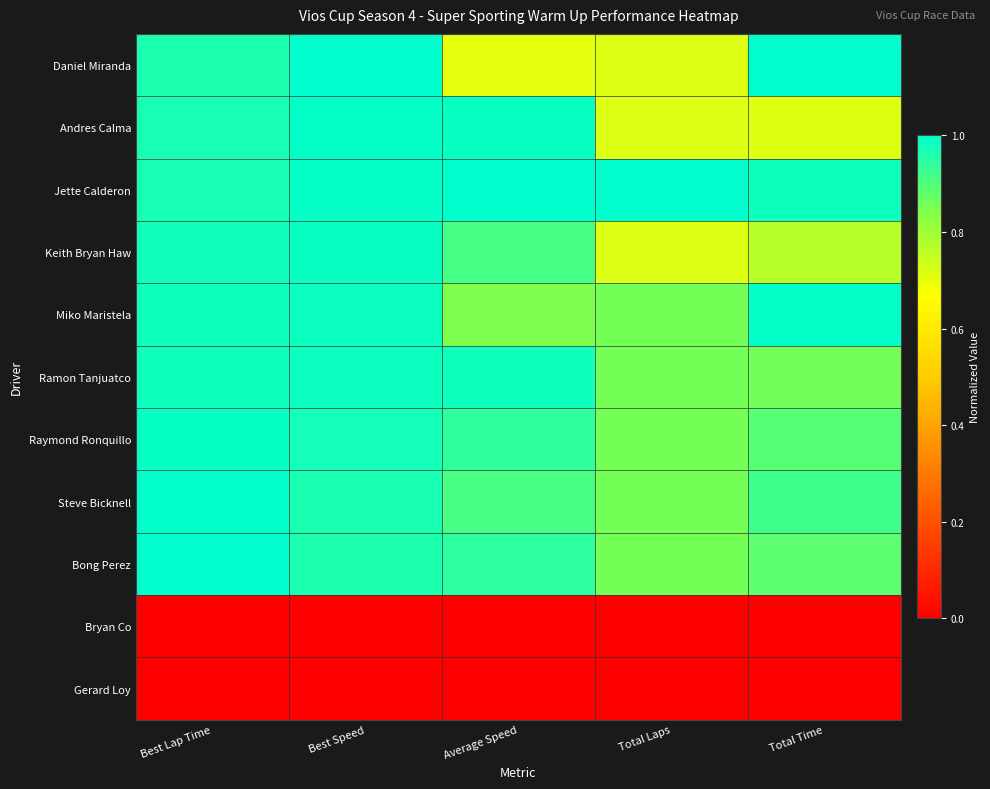

Reading left to right, transcribe all the data shown in this chart.

Daniel Miranda: Best Lap Time=1.0	Best Speed=1.0	Average Speed=0.7	Total Laps=0.7	Total Time=1.0
Andres Calma: Best Lap Time=1.0	Best Speed=1.0	Average Speed=1.0	Total Laps=0.7	Total Time=0.7
Jette Calderon: Best Lap Time=1.0	Best Speed=1.0	Average Speed=1.0	Total Laps=1.0	Total Time=1.0
Keith Bryan Haw: Best Lap Time=1.0	Best Speed=1.0	Average Speed=0.9	Total Laps=0.7	Total Time=0.8
Miko Maristela: Best Lap Time=1.0	Best Speed=1.0	Average Speed=0.8	Total Laps=0.9	Total Time=1.0
Ramon Tanjuatco: Best Lap Time=1.0	Best Speed=1.0	Average Speed=1.0	Total Laps=0.9	Total Time=0.9
Raymond Ronquillo: Best Lap Time=1.0	Best Speed=1.0	Average Speed=0.9	Total Laps=0.9	Total Time=0.9
Steve Bicknell: Best Lap Time=1.0	Best Speed=1.0	Average Speed=0.9	Total Laps=0.9	Total Time=0.9
Bong Perez: Best Lap Time=1.0	Best Speed=1.0	Average Speed=0.9	Total Laps=0.9	Total Time=0.9
Bryan Co: Best Lap Time=0.0	Best Speed=0.0	Average Speed=0.0	Total Laps=0.0	Total Time=0.0
Gerard Loy: Best Lap Time=0.0	Best Speed=0.0	Average Speed=0.0	Total Laps=0.0	Total Time=0.0